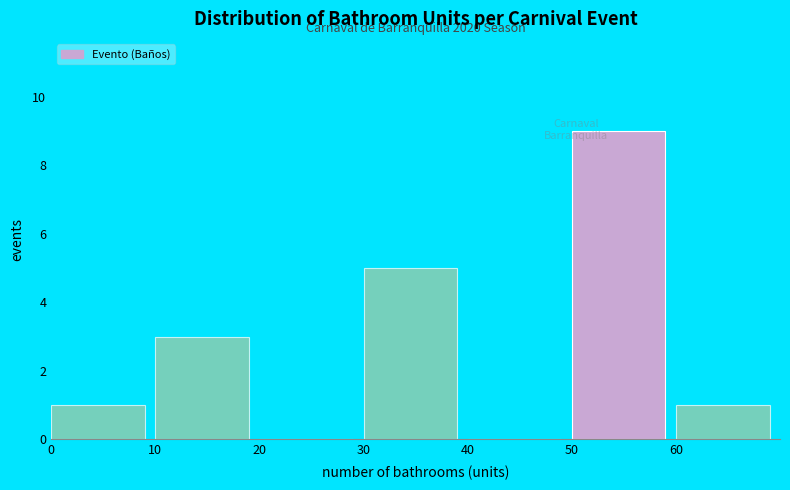

Over which range of the x-axis is the bar tallest?

50 to 60